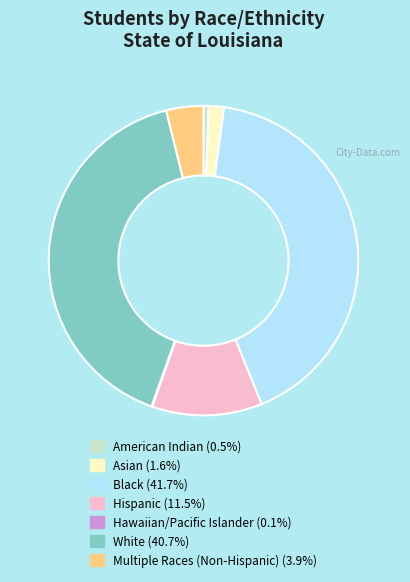

Which slice is the largest?

Black